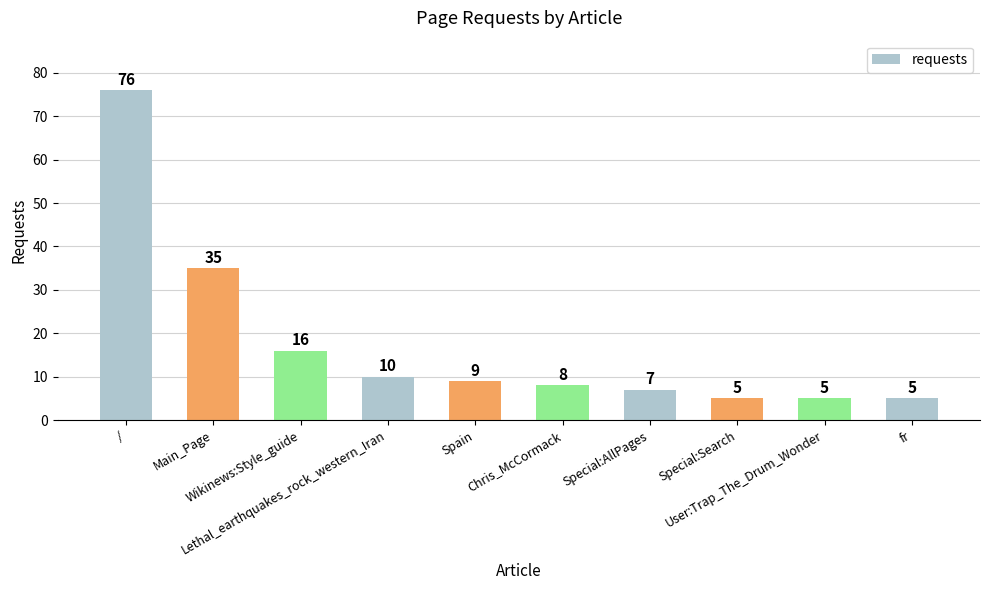

What is the minimum value shown in the chart?

5